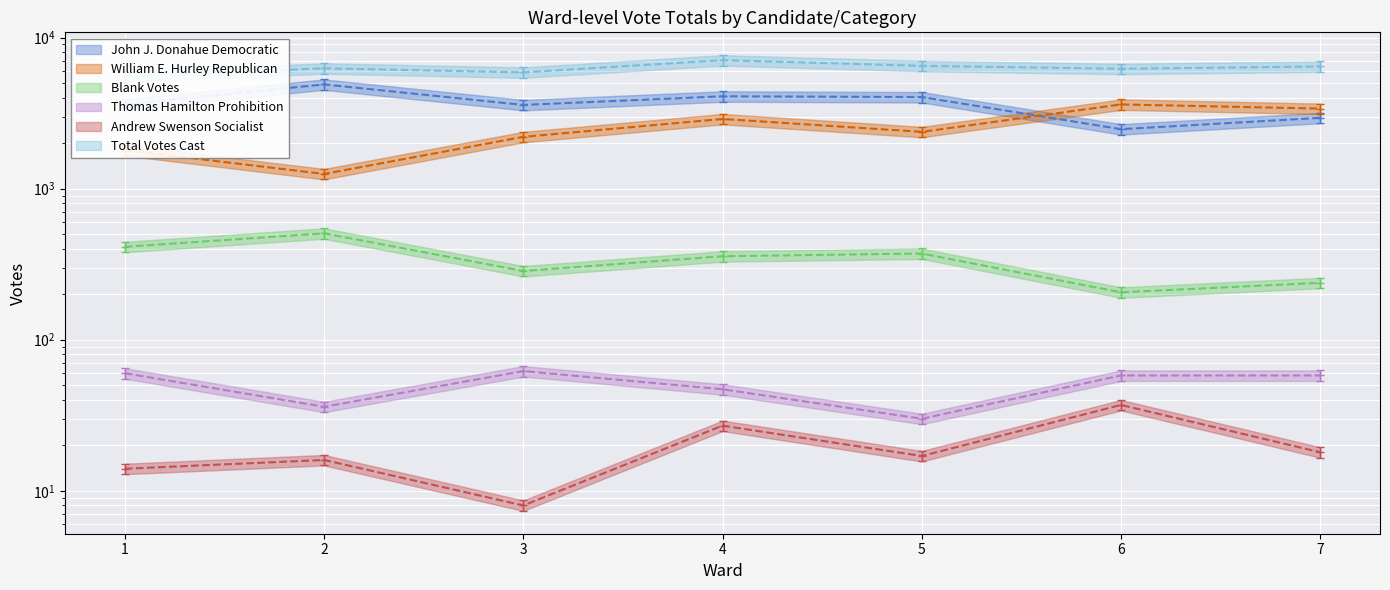

Which series has the widest spread of values?

John J. Donahue Democratic